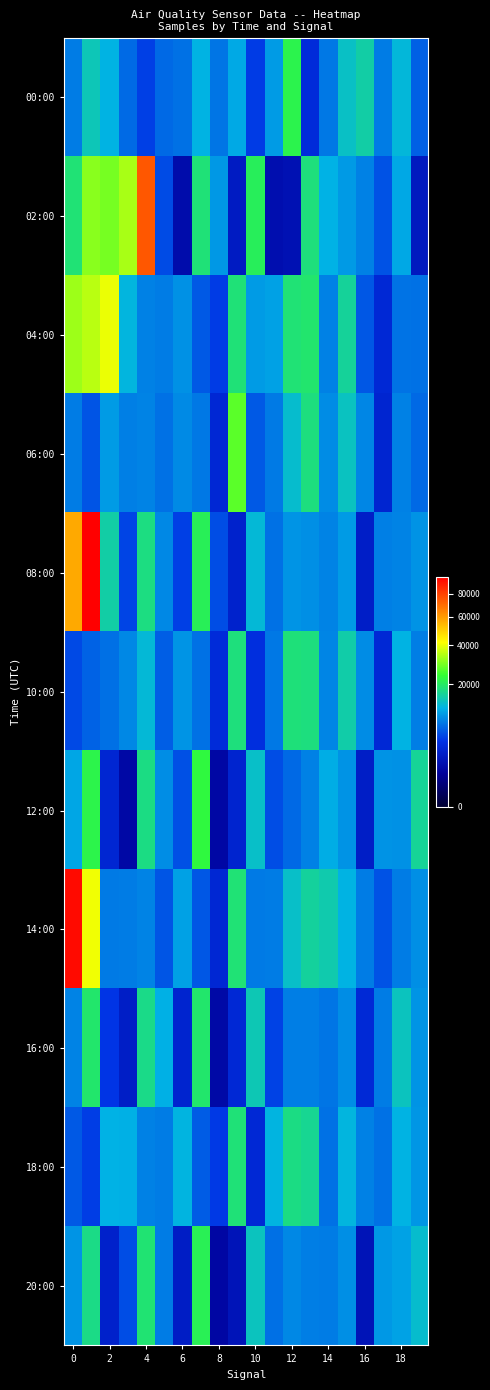

At how many categories does at least one series exceed 70536?

3